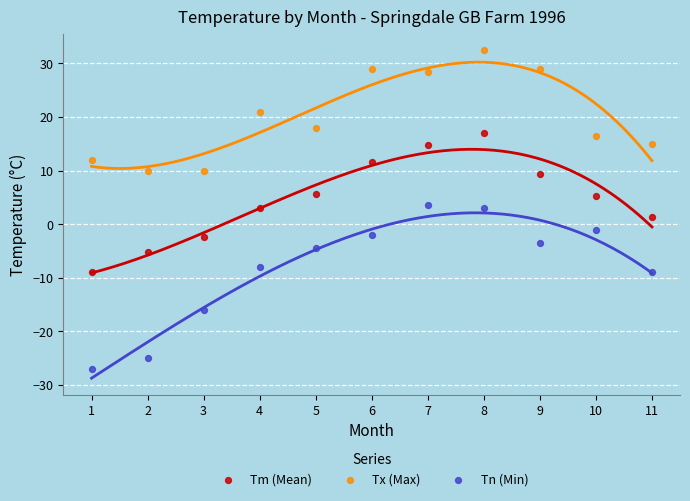

Across all data points, what is the range of Y values (max minus min)?

59.5